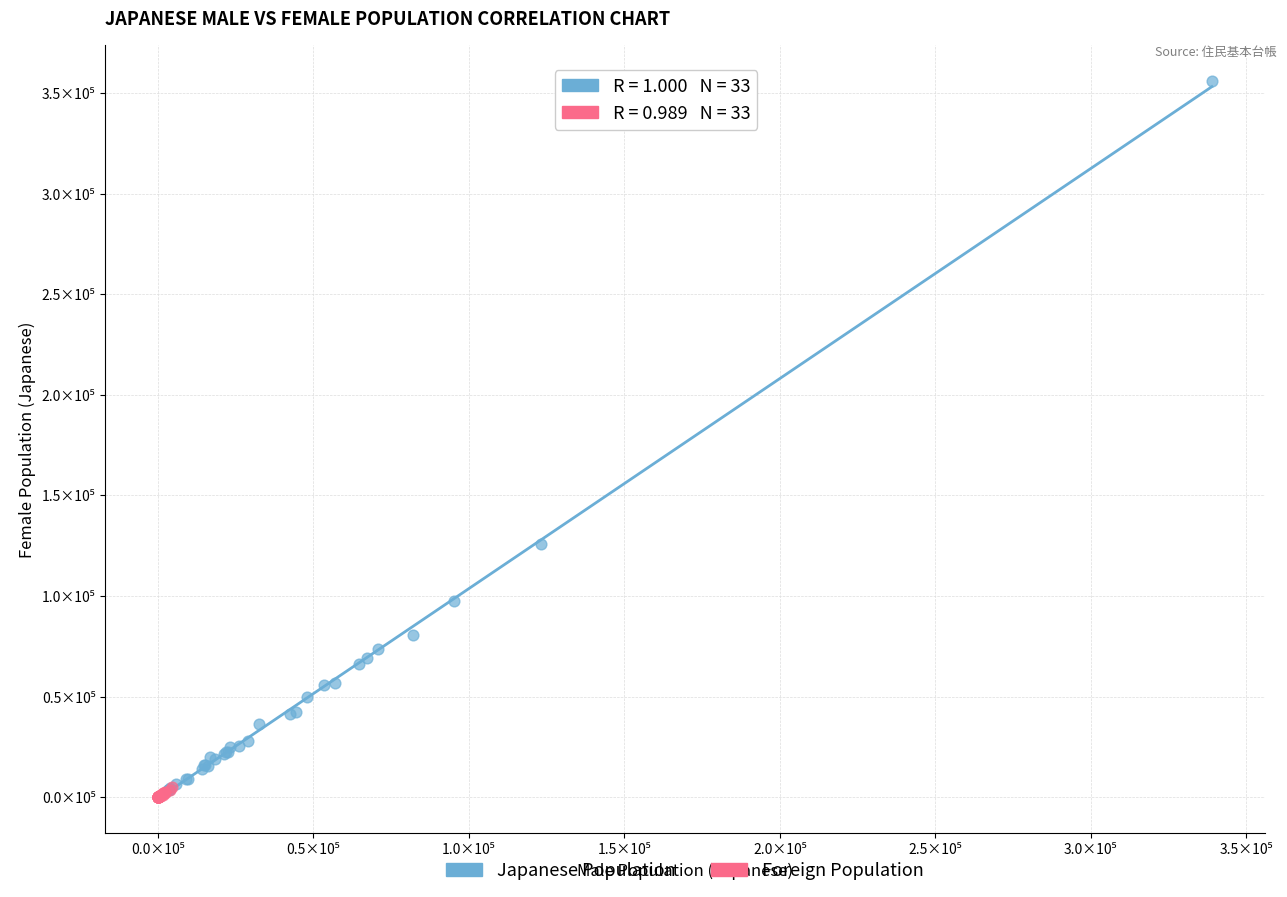

What are all the series names shown in the legend?

Japanese Population, Foreign Population